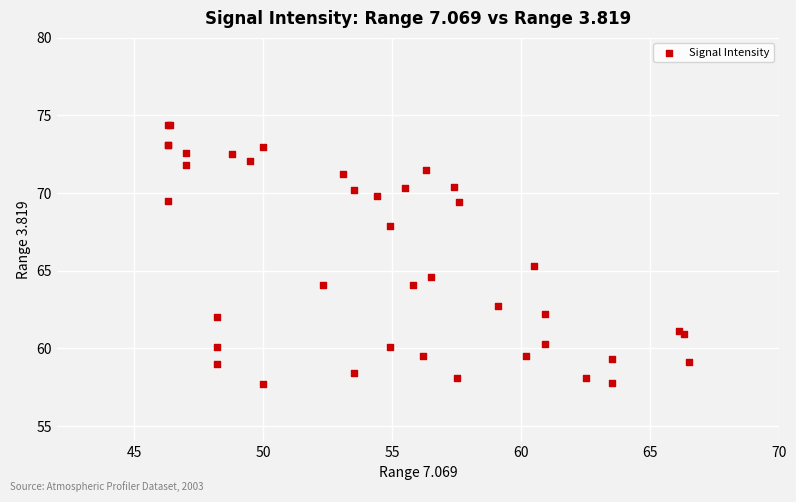

What Y value in the scatter plot is closest to 66?

65.3